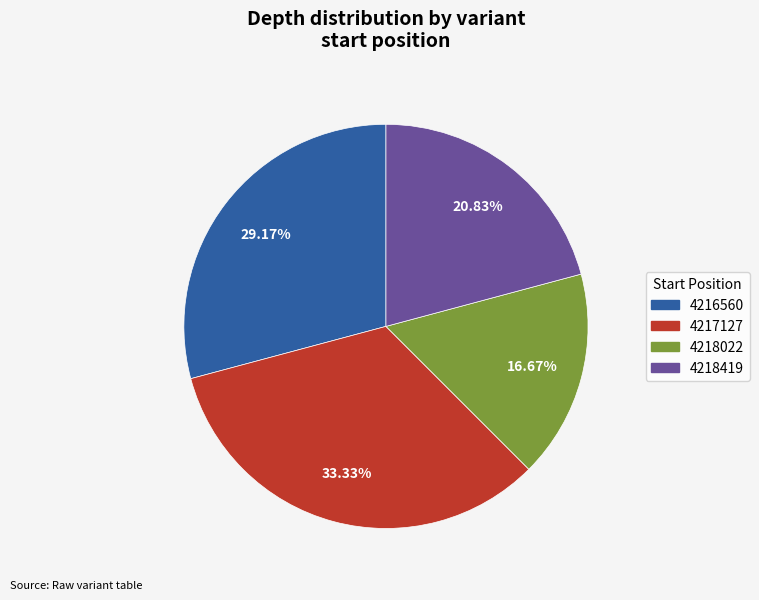

Approximately how many times larger is the value at 4217127 compared to 4218022?

2.0